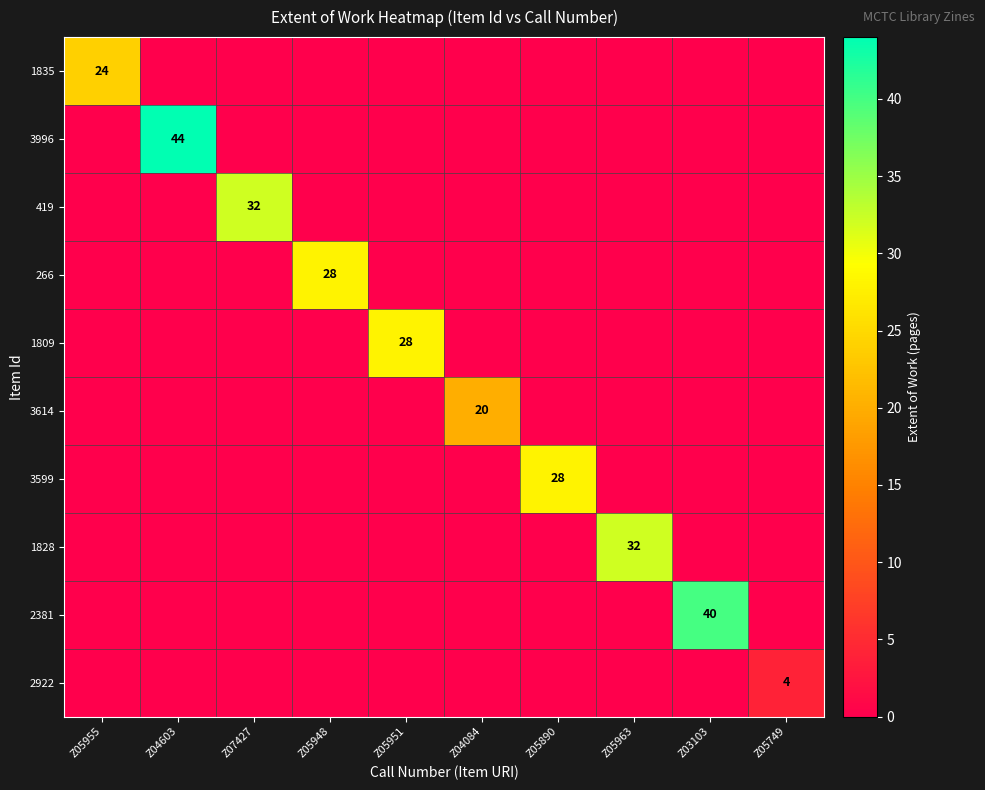

What is the total value across all series at Z05951?

28